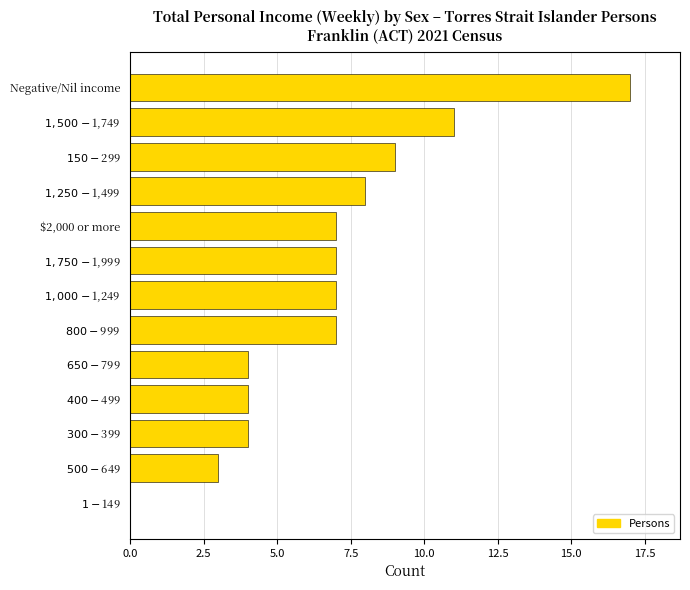

What is the greatest value displayed?

17